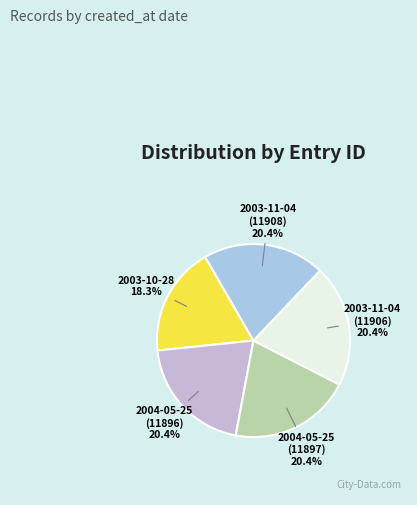

How many segments does this pie chart have?

5